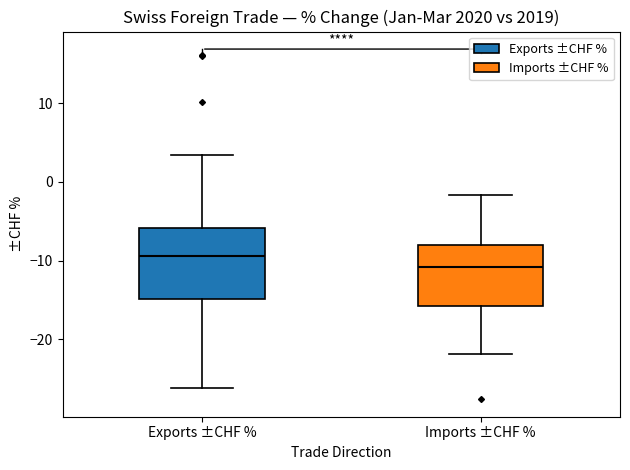

Reading left to right, transcribe this box plot: for each box, give where its median line is, the range the box spans, and where its two whiskers end, as read against the y-axis. The values are not printed on the chart, so give them approximately, as read against the axis.

Exports ±CHF %: median -9, box -15 to -6, whiskers -26 to 3
Imports ±CHF %: median -11, box -16 to -8, whiskers -22 to -2